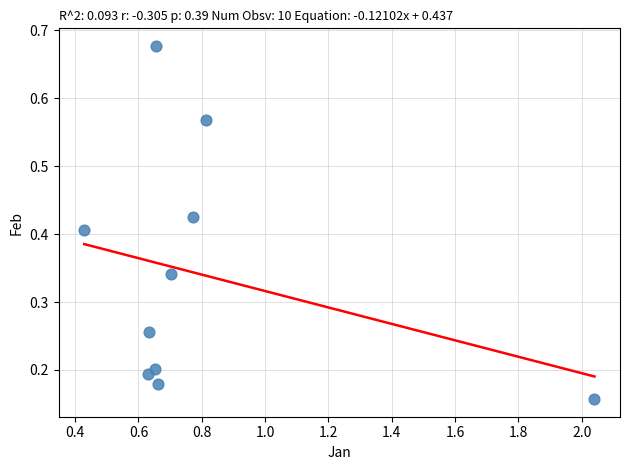

What is the average X value?

0.8